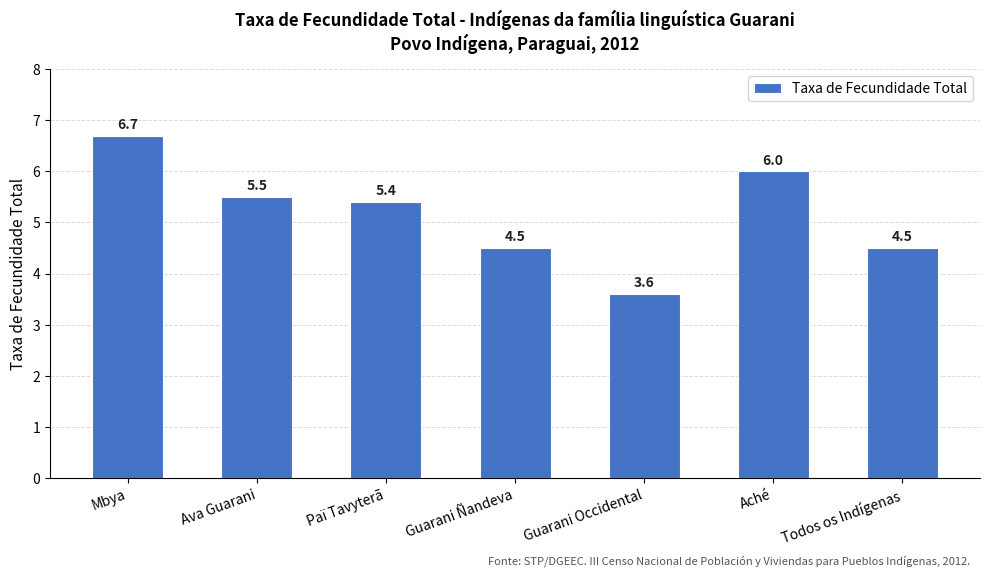

Reading left to right, list all the values displayed in this chart.

6.7	5.5	5.4	4.5	3.6	6.0	4.5